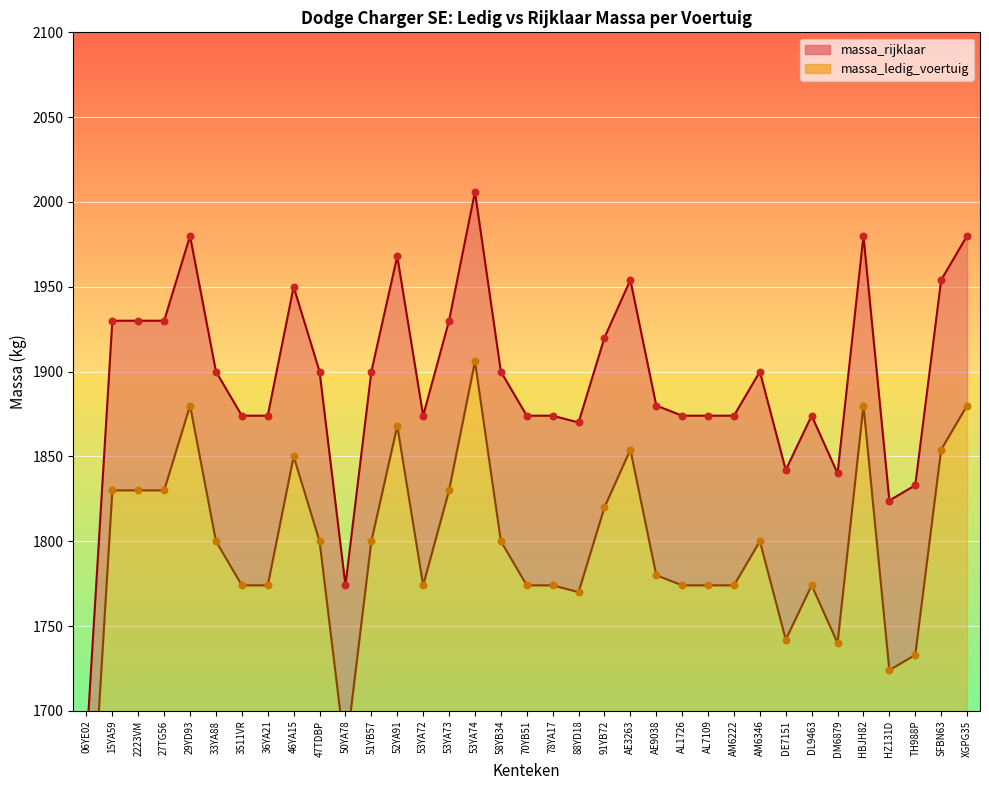

Which series has the largest Y range (max minus min)?

massa_ledig_voertuig